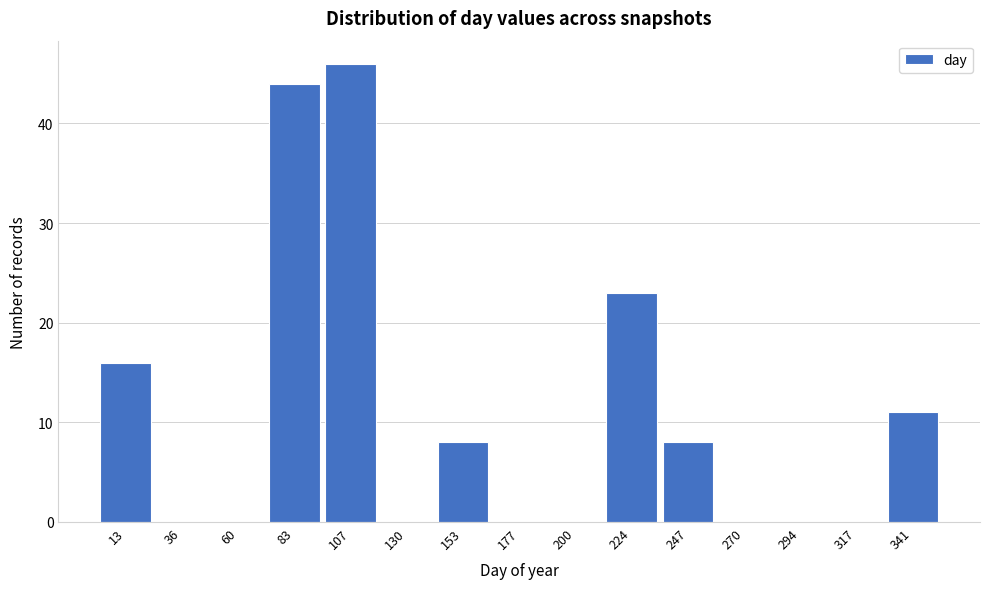

Reading left to right, transcribe all the data shown in this chart.

13=16	36=0	60=0	83=44	107=46	130=0	153=8	177=0	200=0	224=23	247=8	270=0	294=0	317=0	341=11